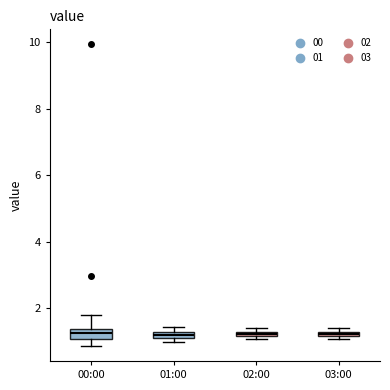

Where does the median line of the box for 00:00 sit on the y-axis? The values are not printed on the chart, so give them approximately, as read against the axis.

1.2